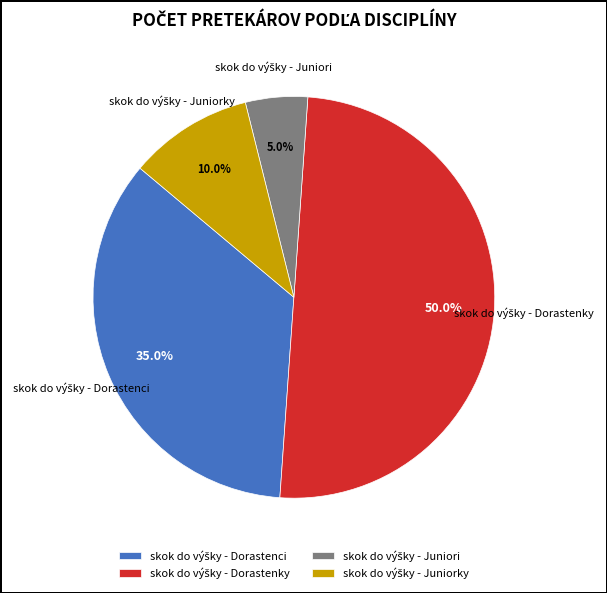

Count the number of slices in the pie.

4